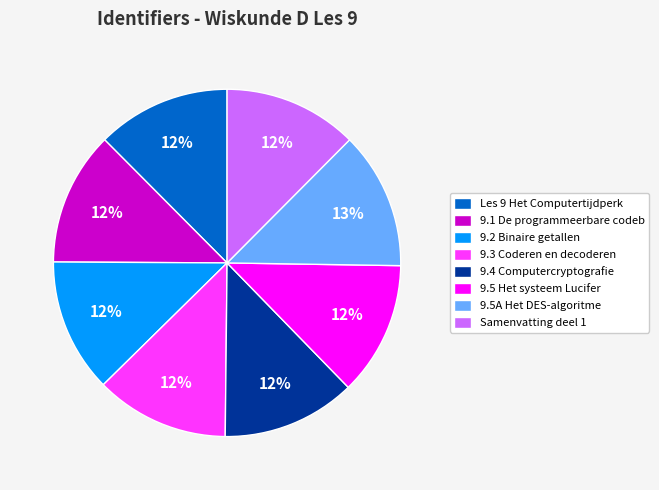

To the nearest percent, what is the average slice percentage?

12%